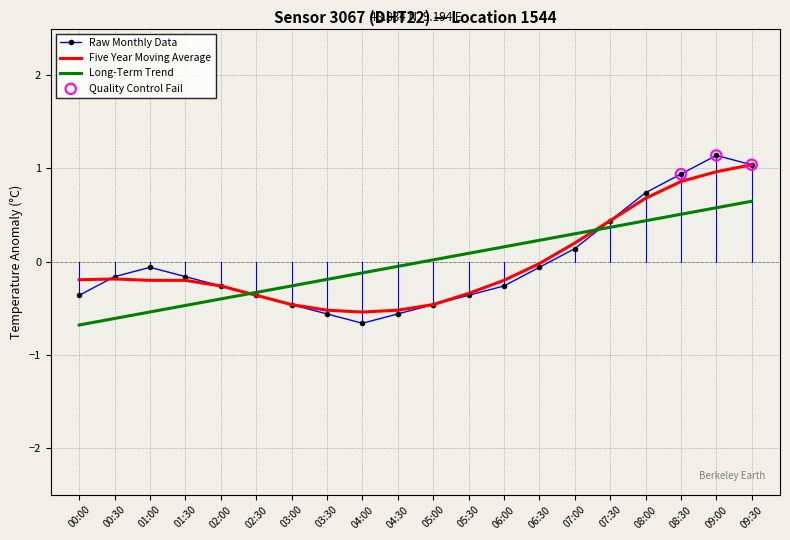

Which series changed the most between 00:00 and 07:30?

Long-Term Trend